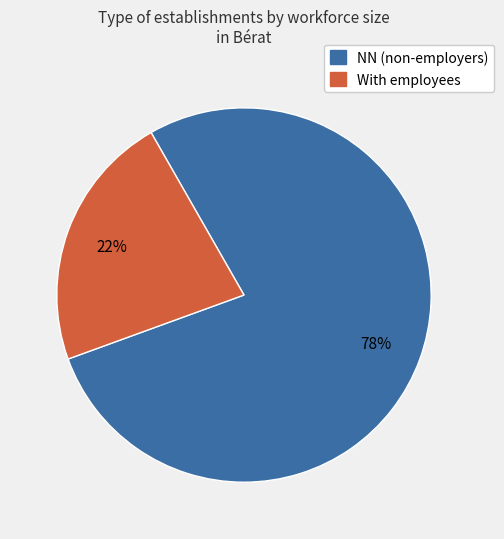

Rank the categories by value from lowest to highest.

With employees, NN (non-employers)